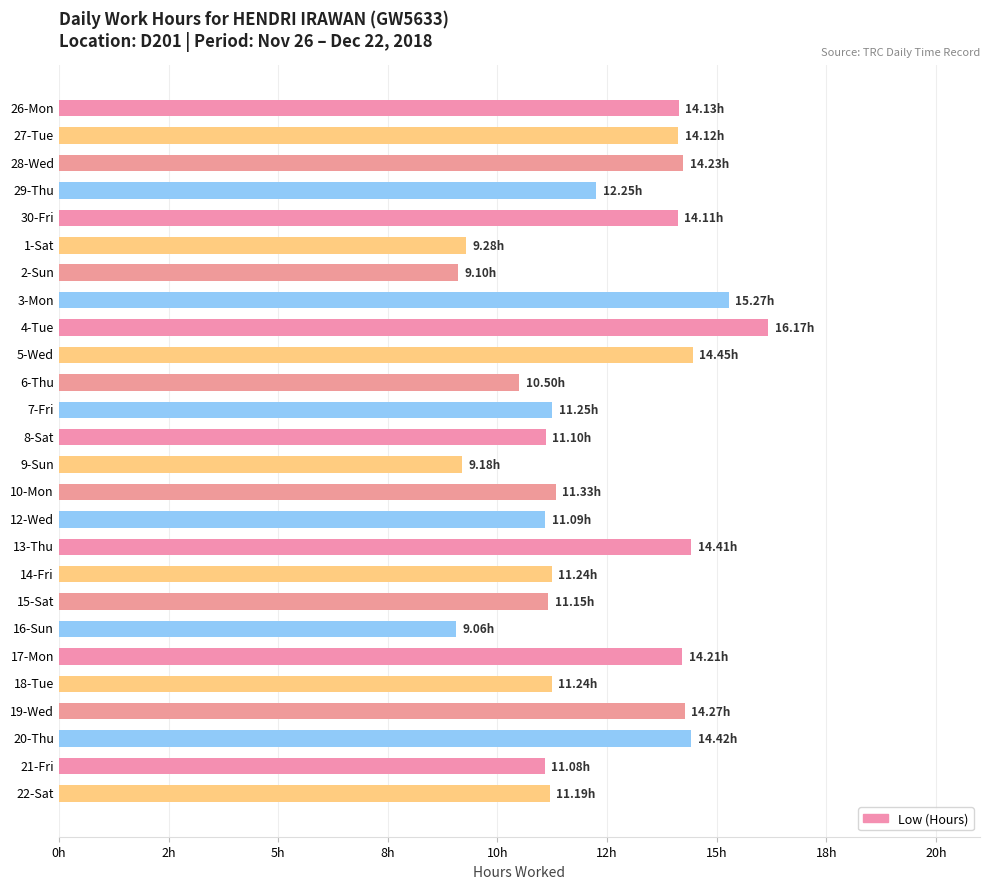

Does the chart contain any negative values?

No